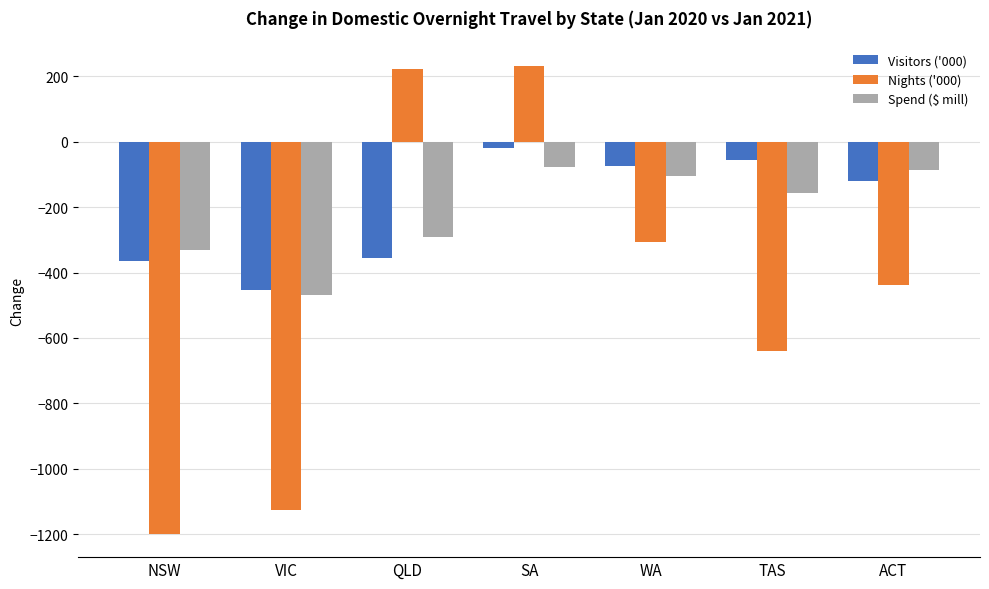

Is the value of Spend ($ mill) at SA greater than the value of Visitors ('000) at ACT?

Yes